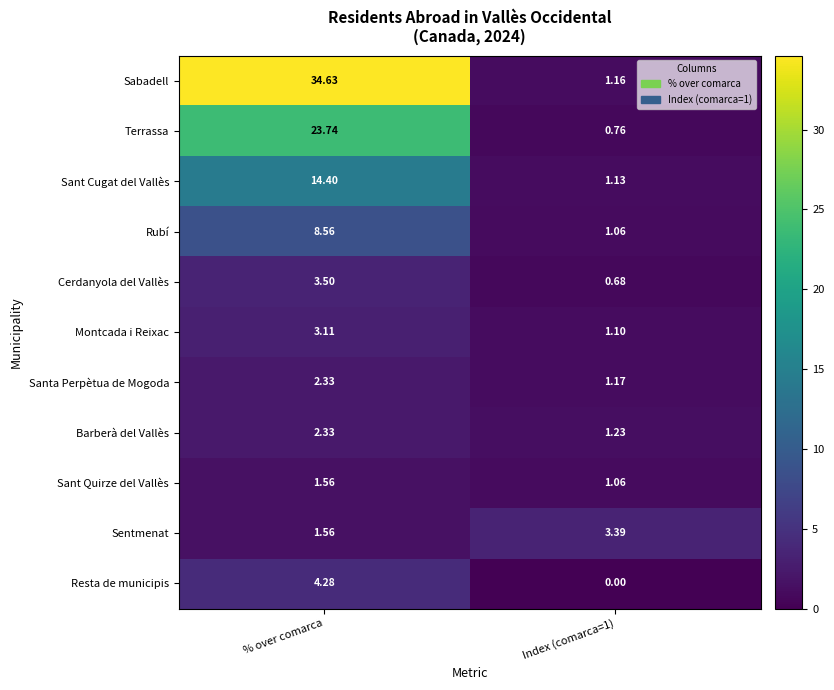

Where does the Terrassa series first go above 23?

% over comarca